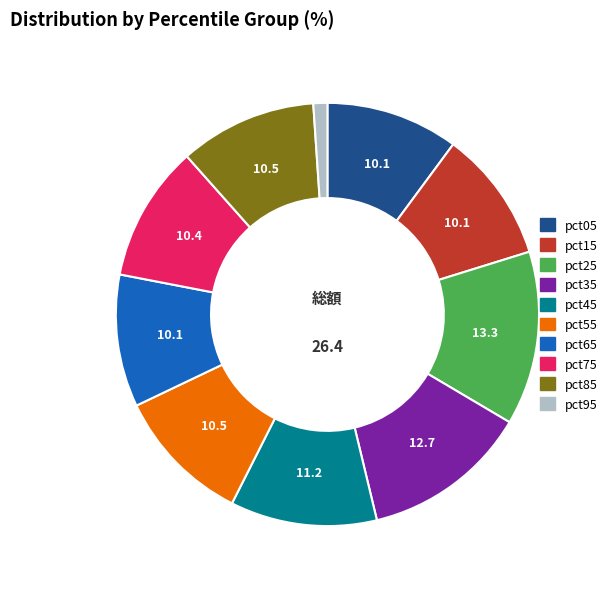

True or false: pct05 accounts for 1% of the total.

False